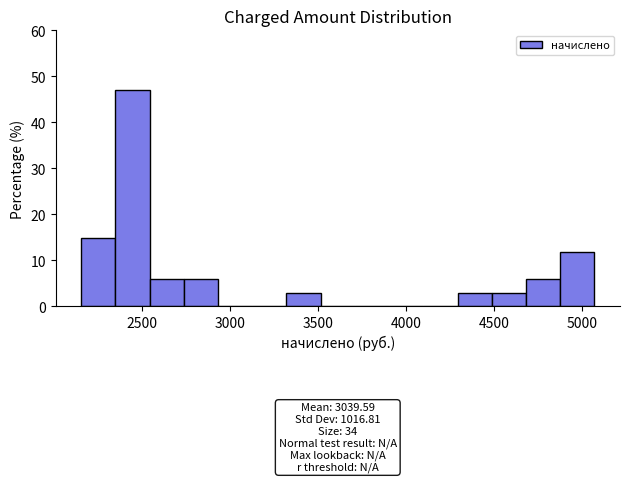

Read against the x-axis, roughly where is the centre of the tallest bar?

2450